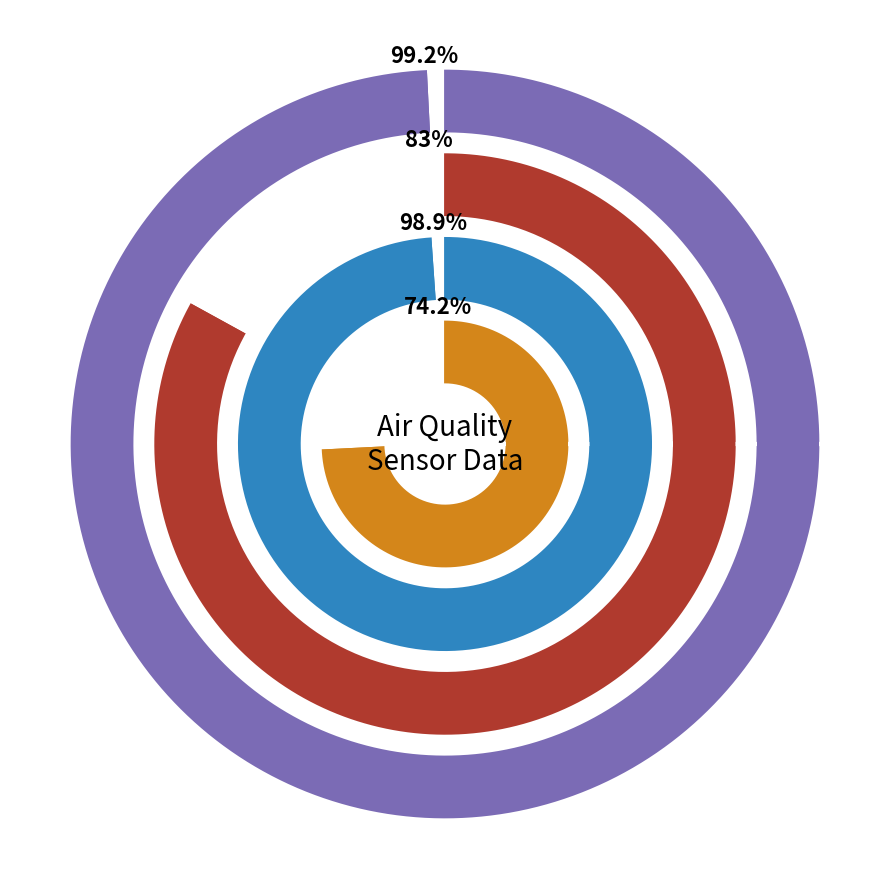

Which series has the largest range (max minus min)?

SDS_P1